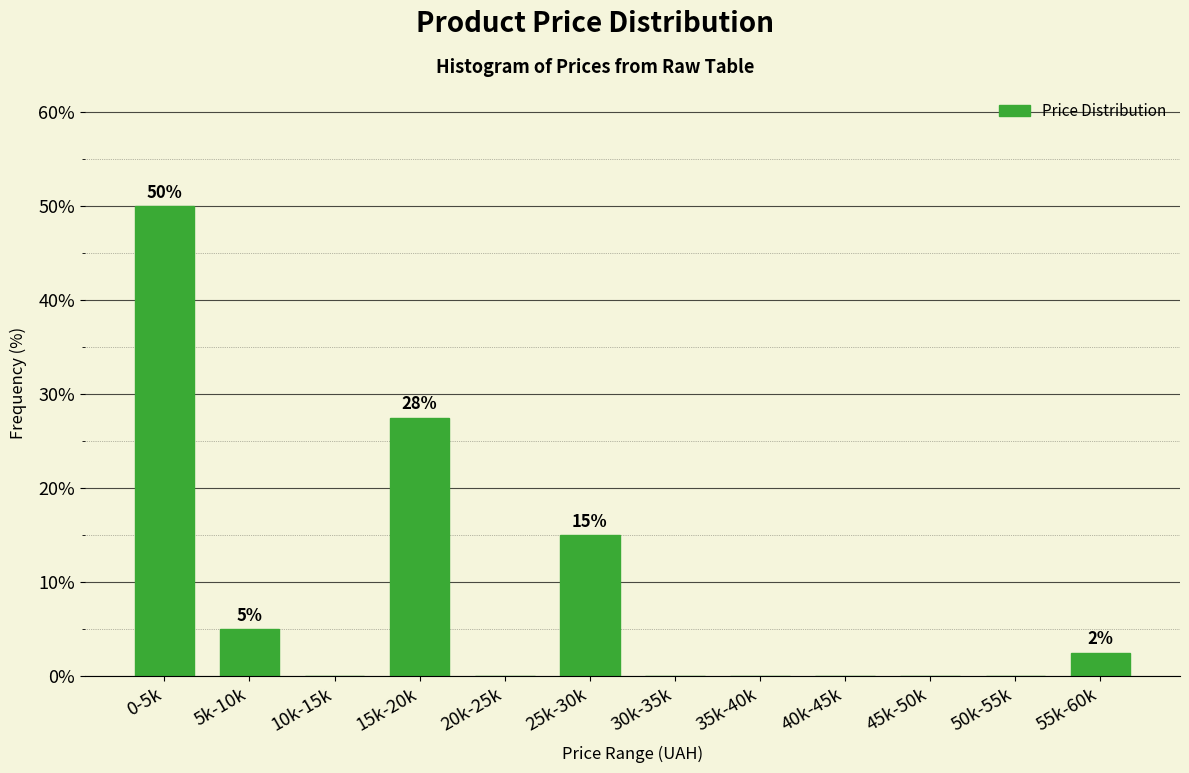

Reading left to right, list all the values displayed in this chart.

0-5k=50.0	5k-10k=5.0	10k-15k=0.0	15k-20k=27.5	20k-25k=0.0	25k-30k=15.0	30k-35k=0.0	35k-40k=0.0	40k-45k=0.0	45k-50k=0.0	50k-55k=0.0	55k-60k=2.5